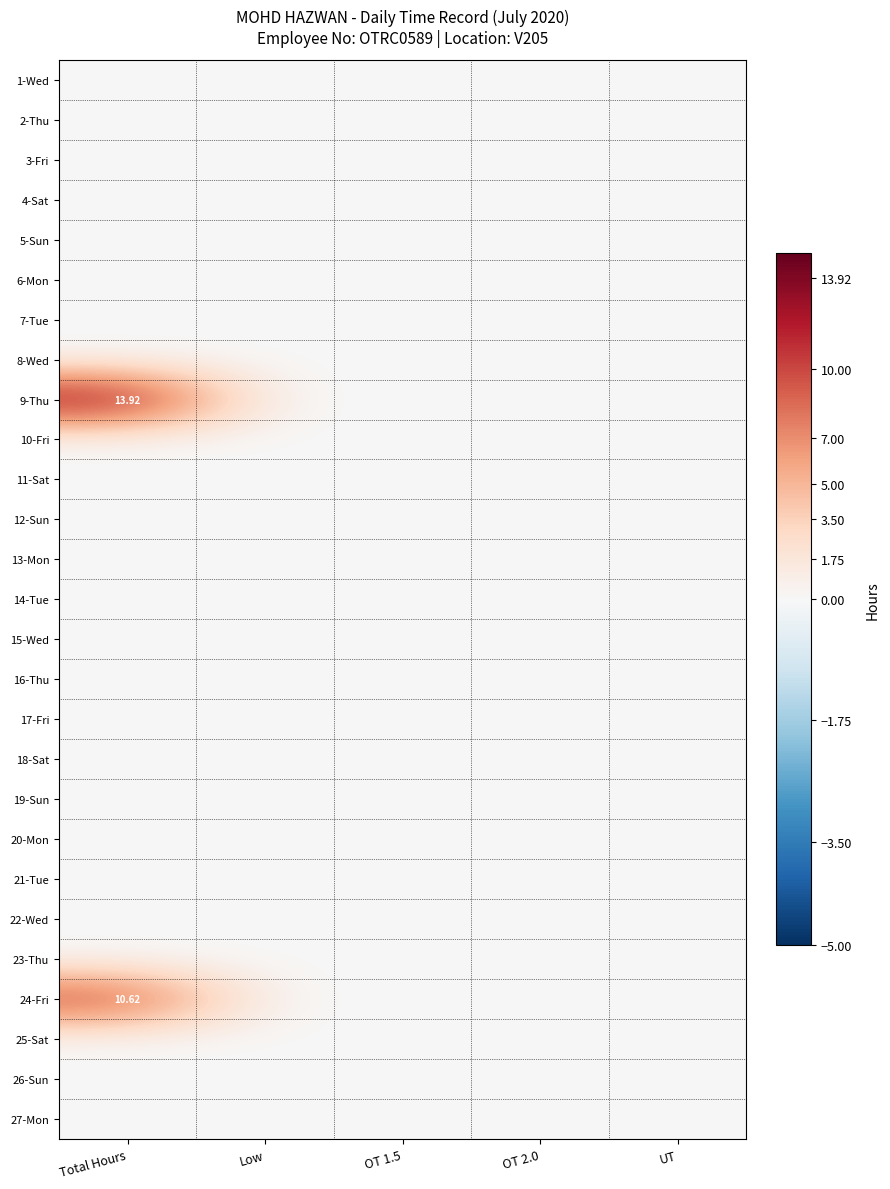

List the series in order of their peak value, lowest first.

1-Wed, 2-Thu, 3-Fri, 4-Sat, 5-Sun, 6-Mon, 7-Tue, 8-Wed, 10-Fri, 11-Sat, 12-Sun, 13-Mon, 14-Tue, 15-Wed, 16-Thu, 17-Fri, 18-Sat, 19-Sun, 20-Mon, 21-Tue, 22-Wed, 23-Thu, 25-Sat, 26-Sun, 27-Mon, 24-Fri, 9-Thu